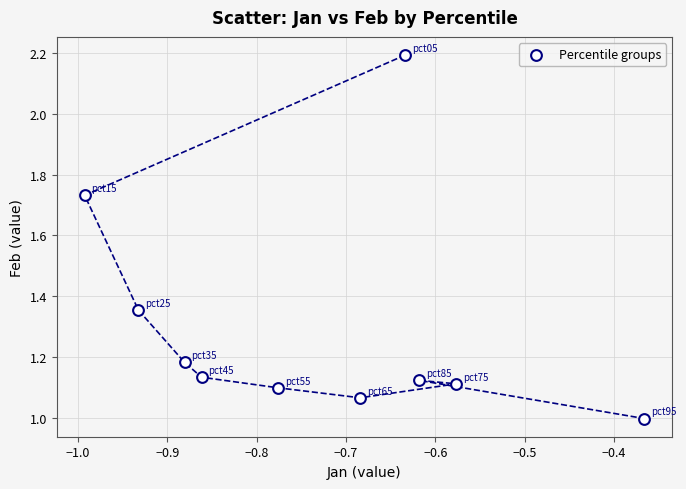

What is the average Y value?

1.3